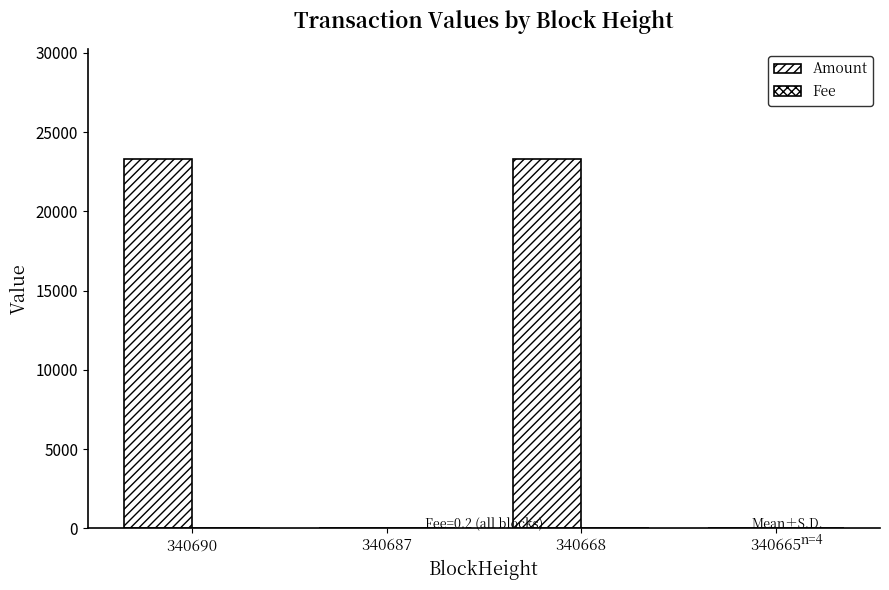

Between 340668 and 340665, which is larger?

340668